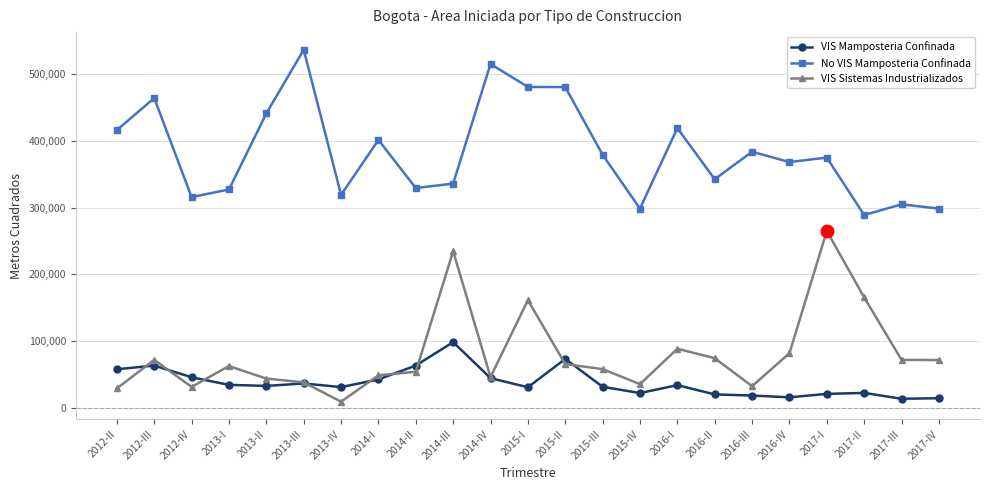

Where does the VIS Mamposteria Confinada series first go above 33170?

2012-II